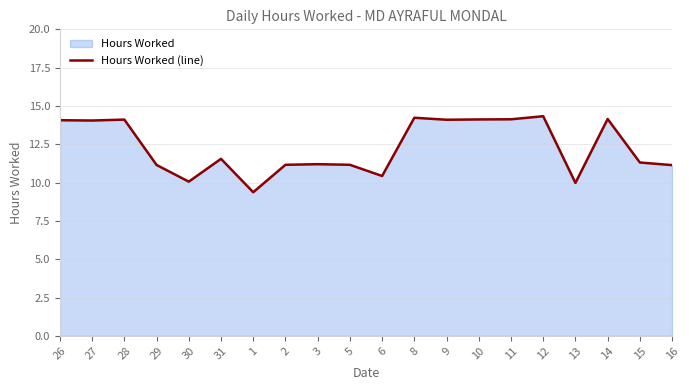

Count the number of values greater than 11.

16